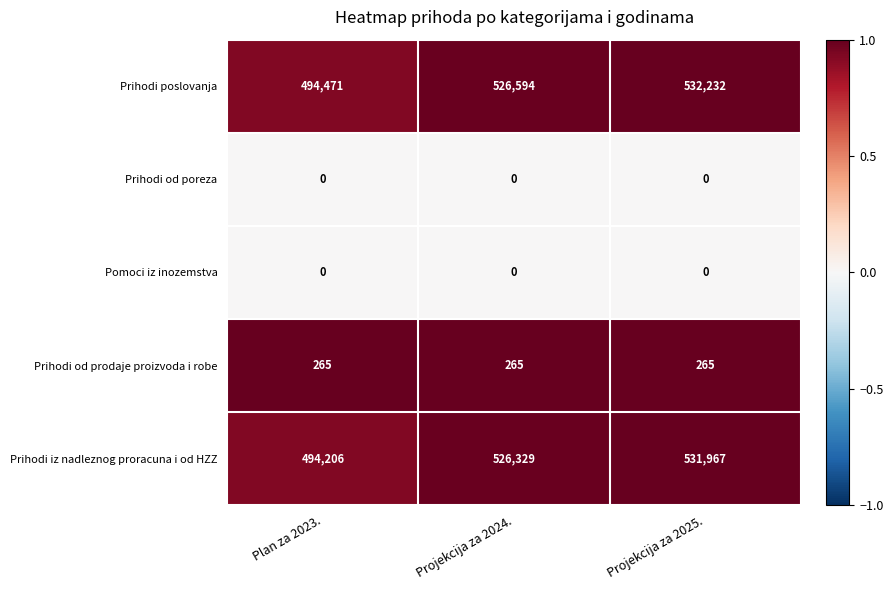

The value of Prihodi iz nadleznog proracuna i od HZZ at Projekcija za 2025. is 531967. True or false?

True